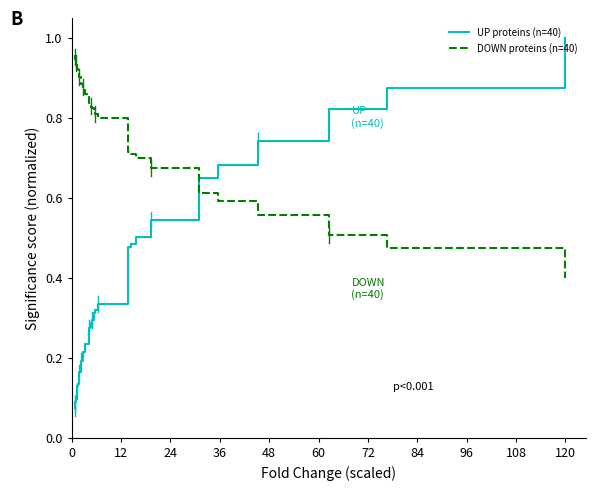

True or false: DOWN proteins (n=40) and UP proteins (n=40) intersect in this chart.

True